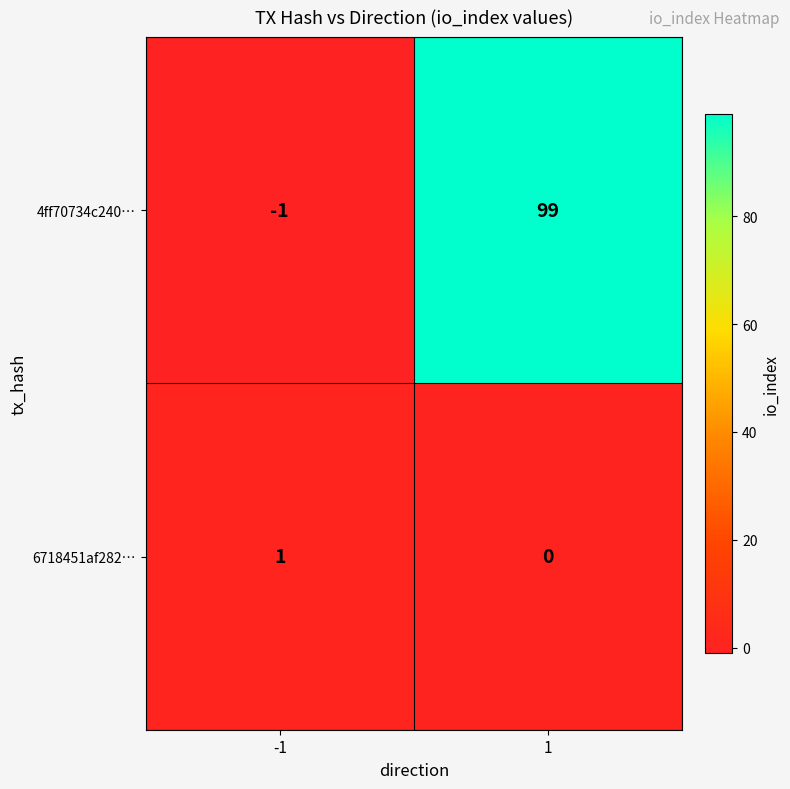

The 4ff70734c240… series shows 22 at 1. True or false?

False